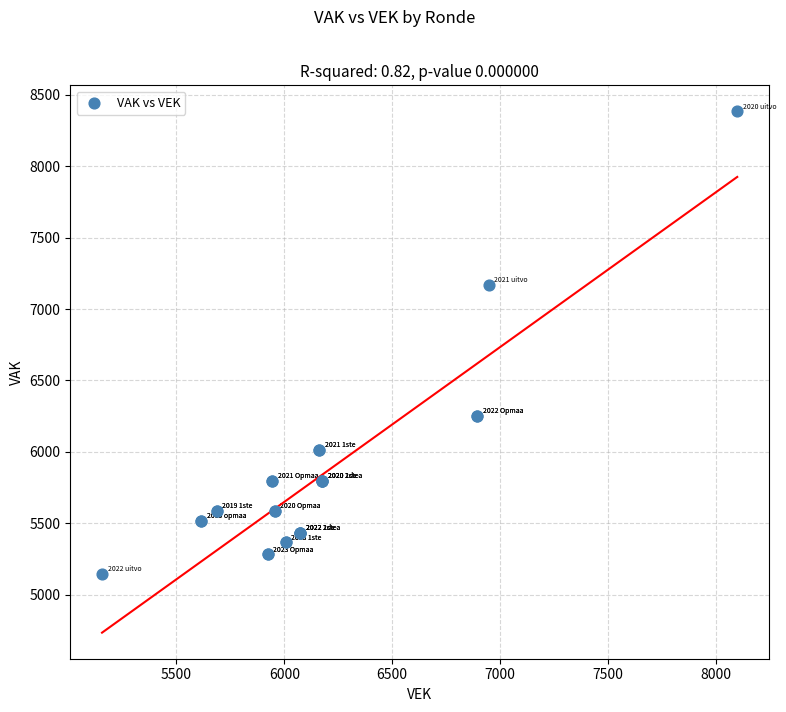

What Y value in the scatter plot is closest to 6764?

7168